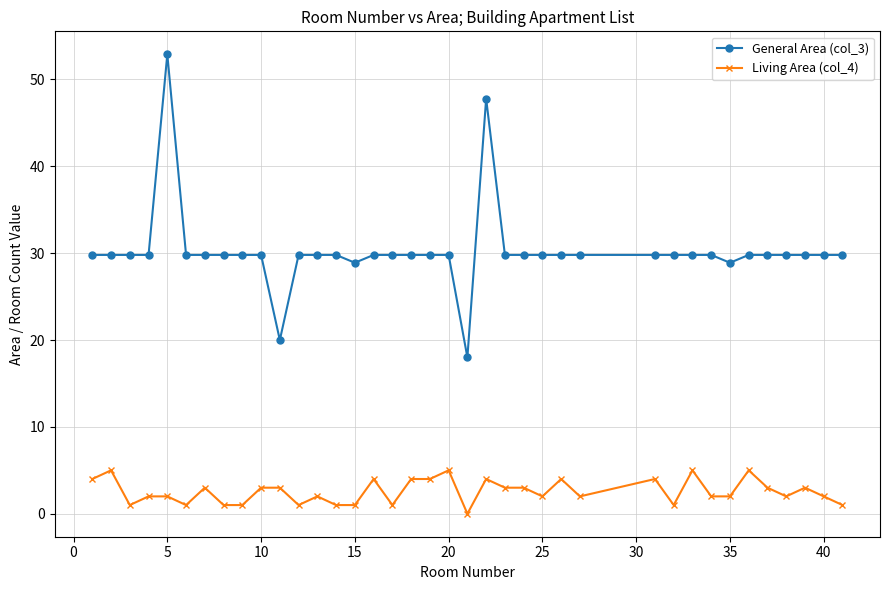

True or false: Living Area (col_4) has more than 2 interior local peaks.

True